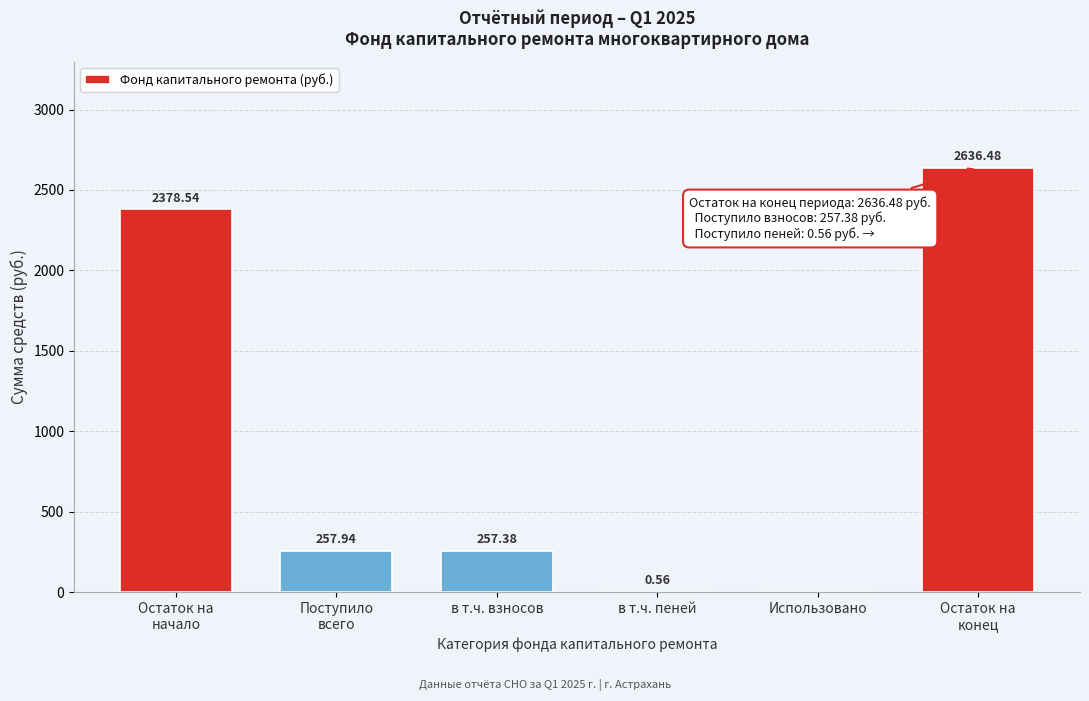

What is the sum of the values at в т.ч. пеней and в т.ч. взносов?

257.9